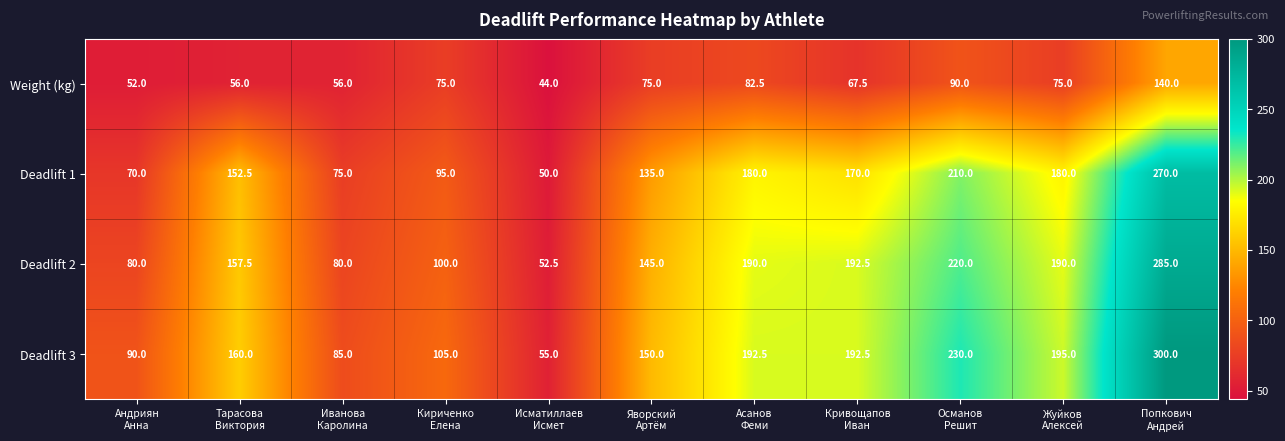

At how many categories does at least one series exceed 180?

5